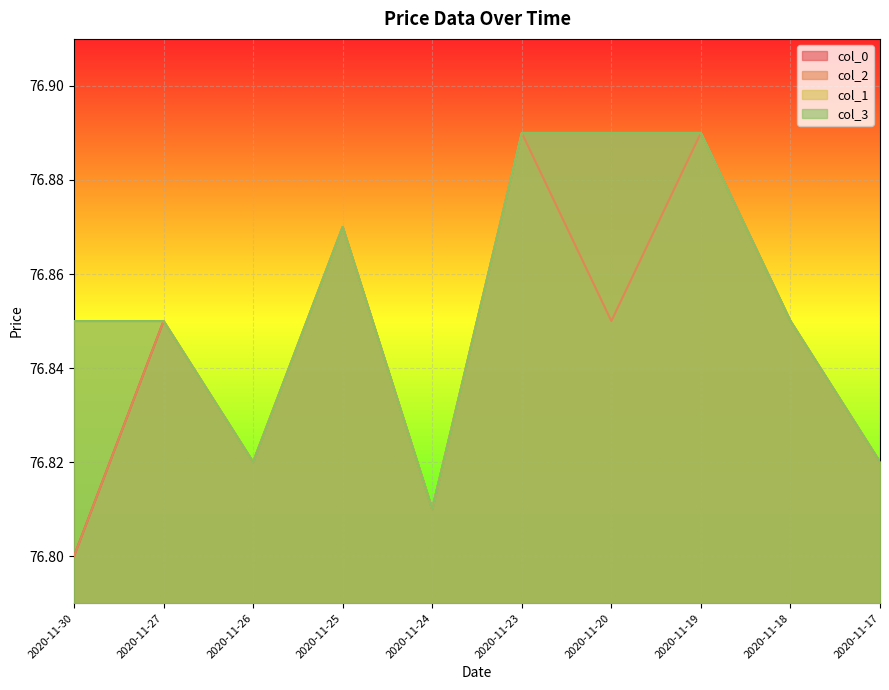

Reading left to right, extract all data points from this chart.

col_0: 2020-11-30=76.8	2020-11-27=76.8	2020-11-26=76.8	2020-11-25=76.9	2020-11-24=76.8	2020-11-23=76.9	2020-11-20=76.9	2020-11-19=76.9	2020-11-18=76.8	2020-11-17=76.8
col_2: 2020-11-30=76.8	2020-11-27=76.8	2020-11-26=76.8	2020-11-25=76.9	2020-11-24=76.8	2020-11-23=76.9	2020-11-20=76.8	2020-11-19=76.9	2020-11-18=76.8	2020-11-17=76.8
col_1: 2020-11-30=76.8	2020-11-27=76.8	2020-11-26=76.8	2020-11-25=76.9	2020-11-24=76.8	2020-11-23=76.9	2020-11-20=76.9	2020-11-19=76.9	2020-11-18=76.8	2020-11-17=76.8
col_3: 2020-11-30=76.8	2020-11-27=76.8	2020-11-26=76.8	2020-11-25=76.9	2020-11-24=76.8	2020-11-23=76.9	2020-11-20=76.9	2020-11-19=76.9	2020-11-18=76.8	2020-11-17=76.8